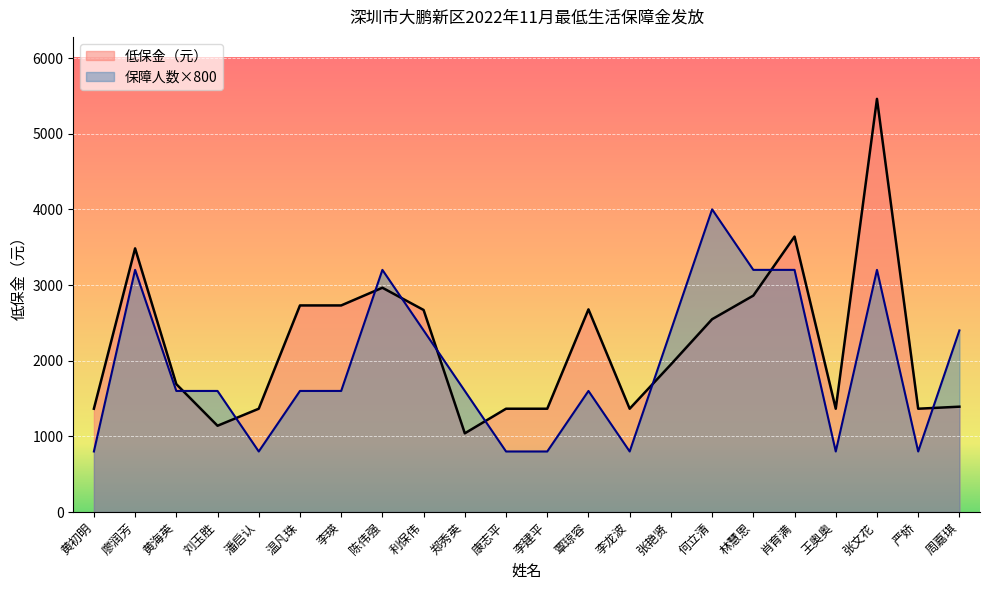

What is the difference between the maximum and minimum values in the 保障人数 series?

3200